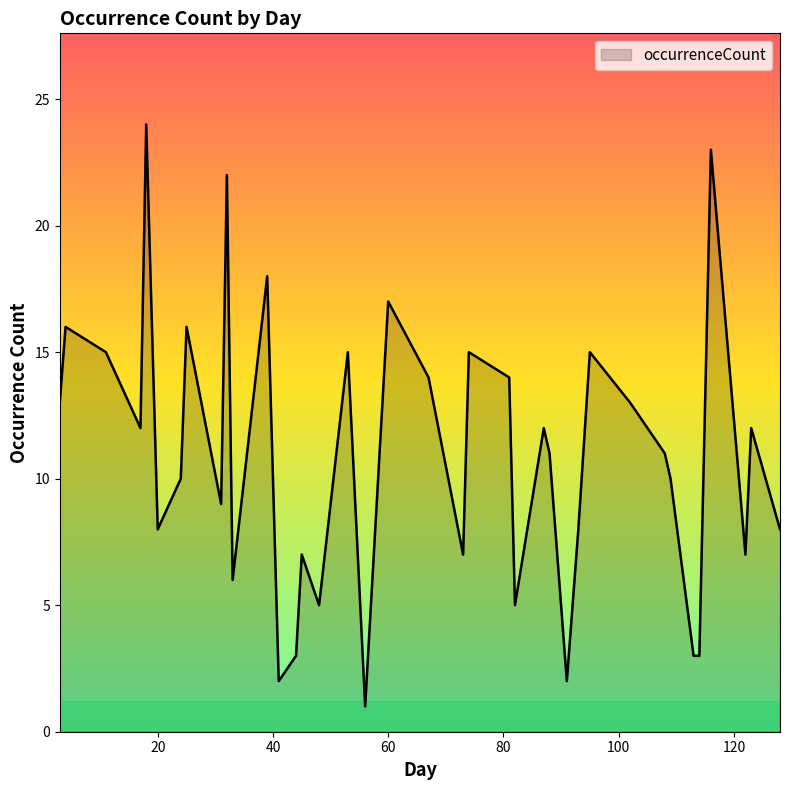

What is the difference between the maximum and minimum values?

23